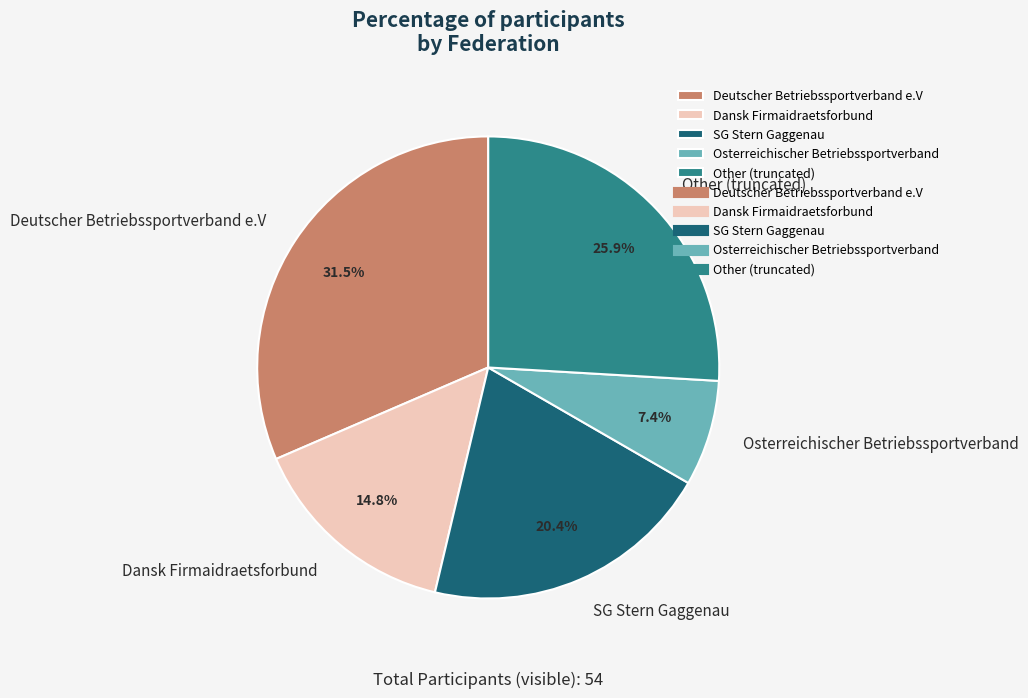

What is the largest slice in the pie chart?

Deutscher Betriebssportverband e.V